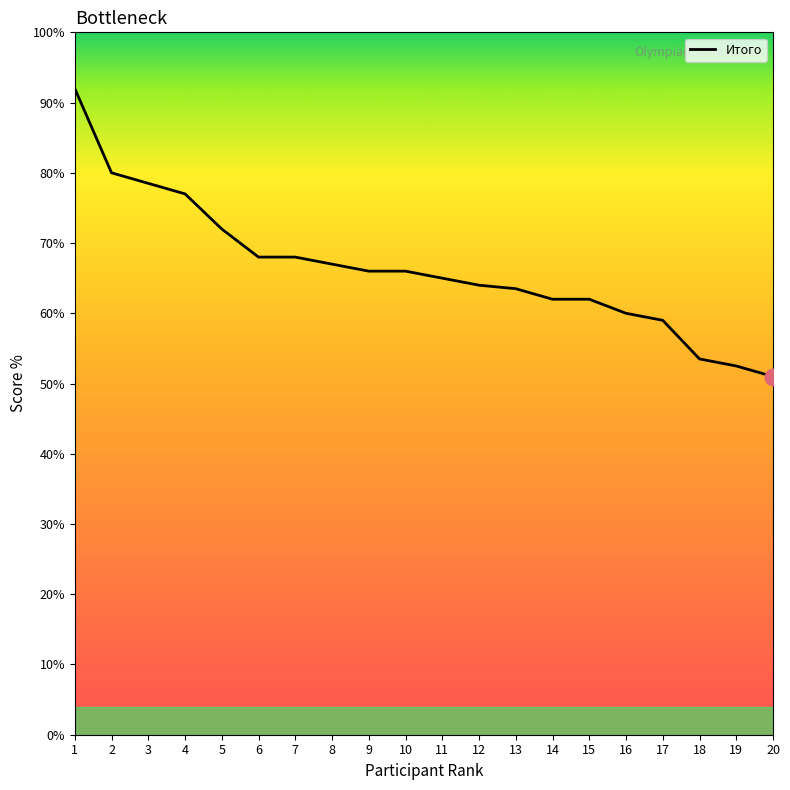

What is the difference between the values at 3 and 12?

14.5